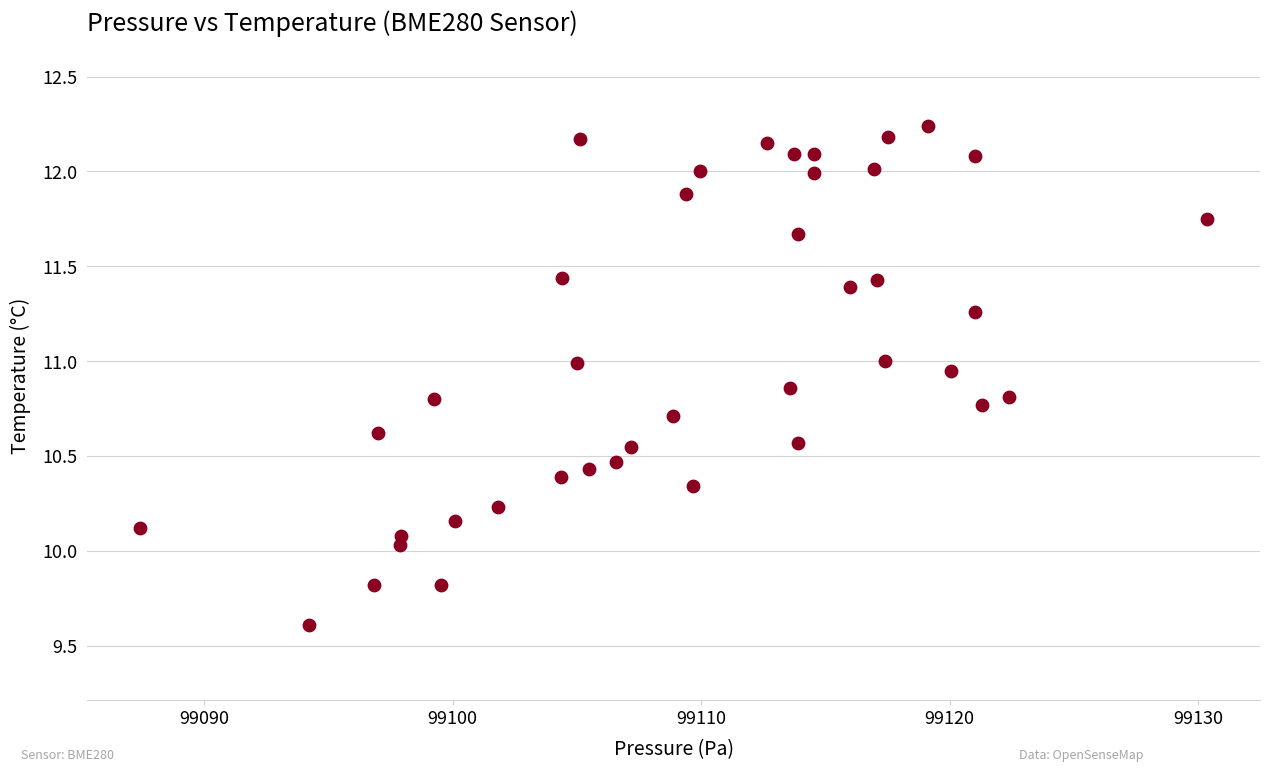

What is the range of X values (max minus min)?

42.9